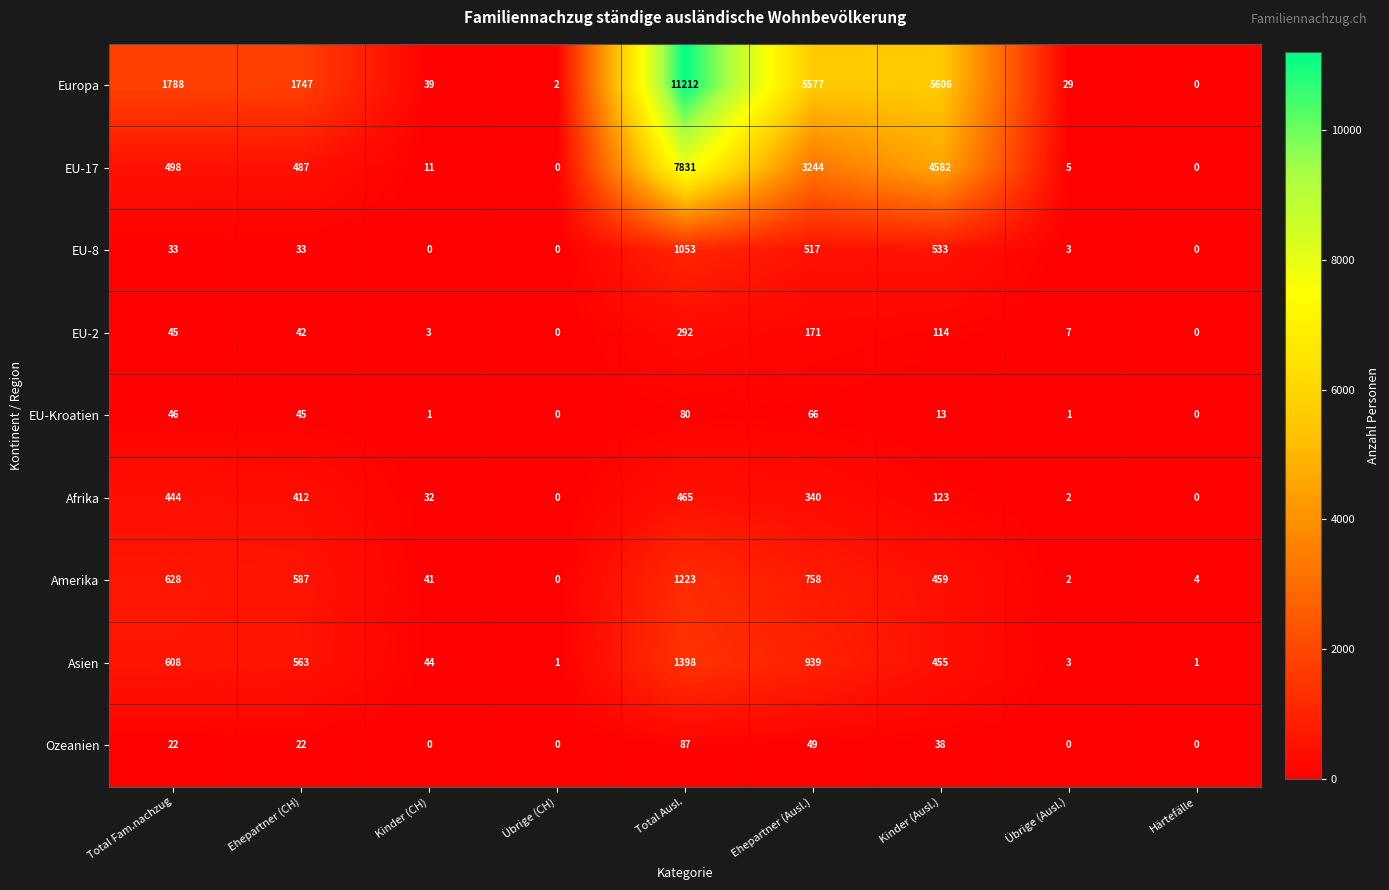

What is the difference between the EU-17 values at Kinder (Ausl.) and Härtefälle?

4582